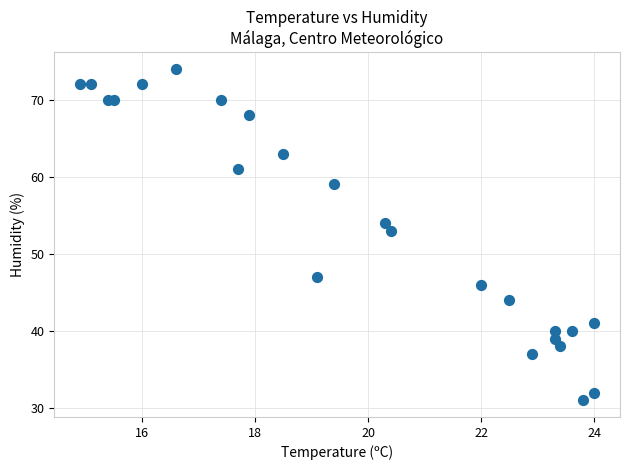

What Y value in the scatter plot is closest to 52?

53